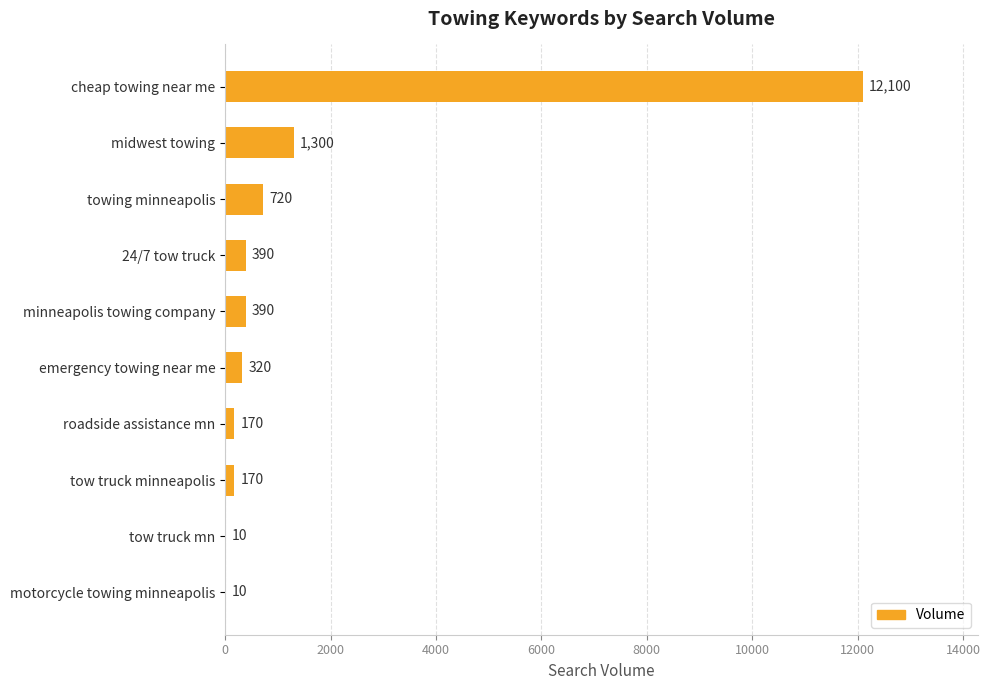

How many series are shown in this chart?

1